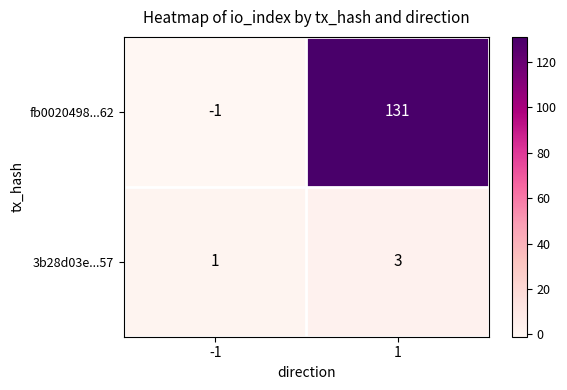

What is the highest value of the 3b28d03e...57 series?

3